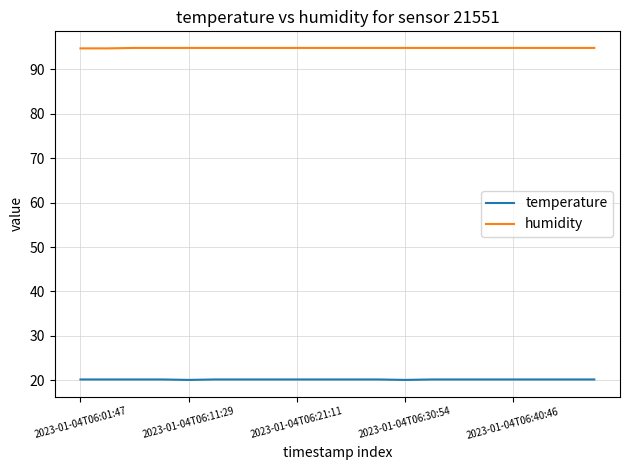

True or false: temperature and humidity intersect in this chart.

False